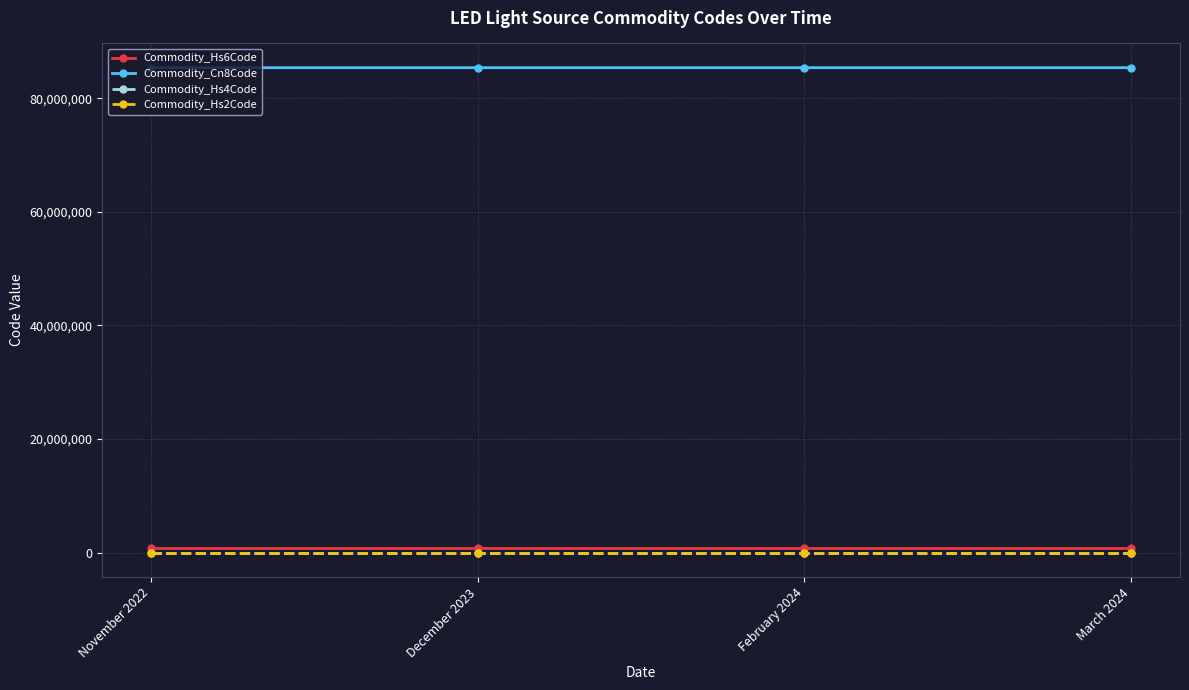

The value of Commodity_Cn8Code at December 2023 is 85395100. True or false?

True